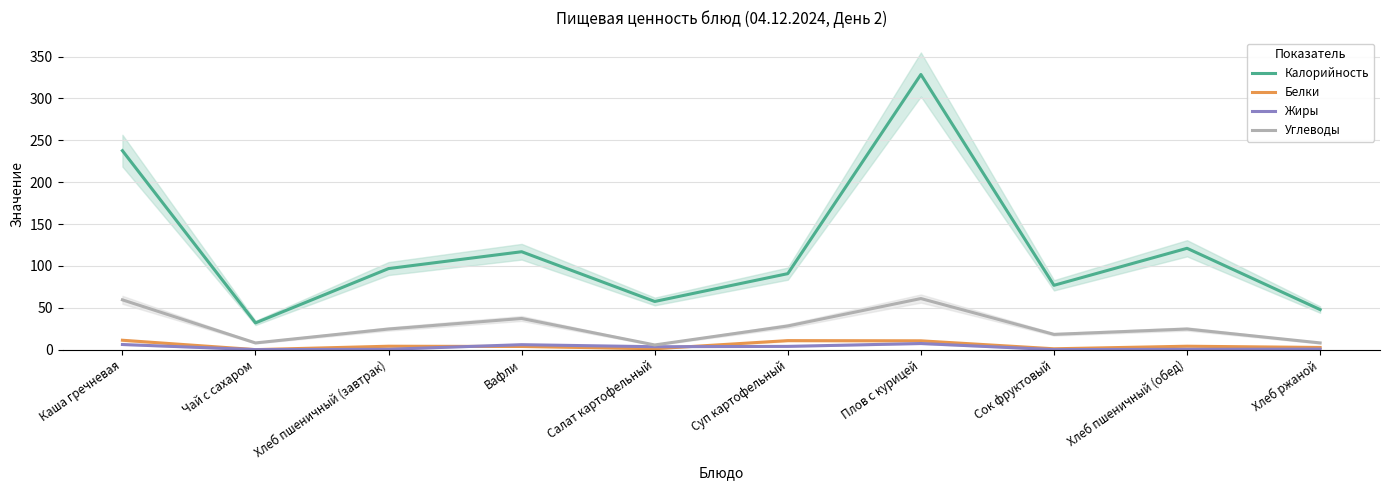

True or false: Белки and Калорийность cross at least once.

False